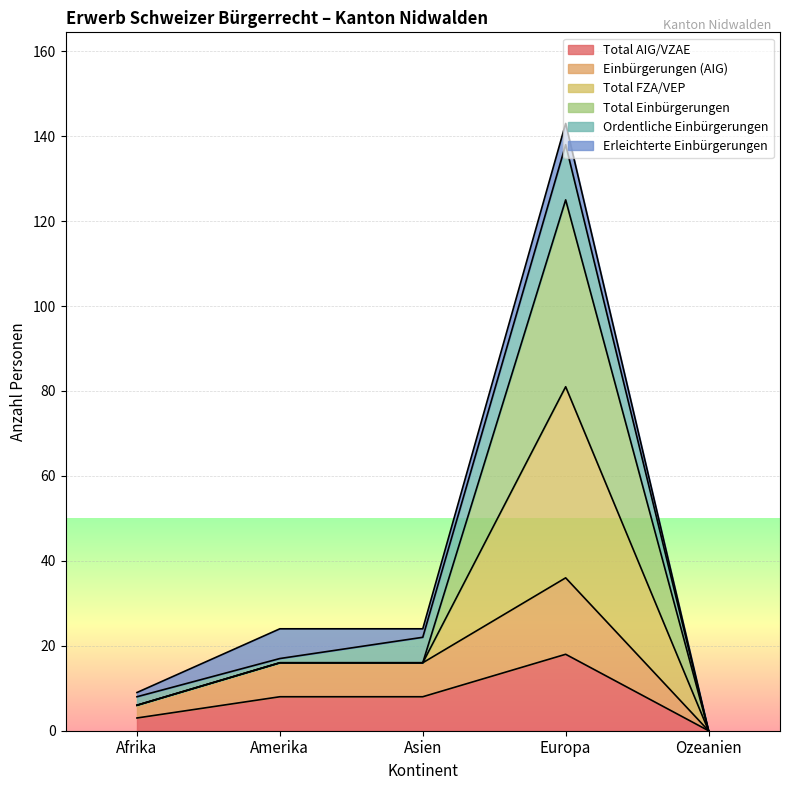

Does the chart display data point markers on the line(s)?

No